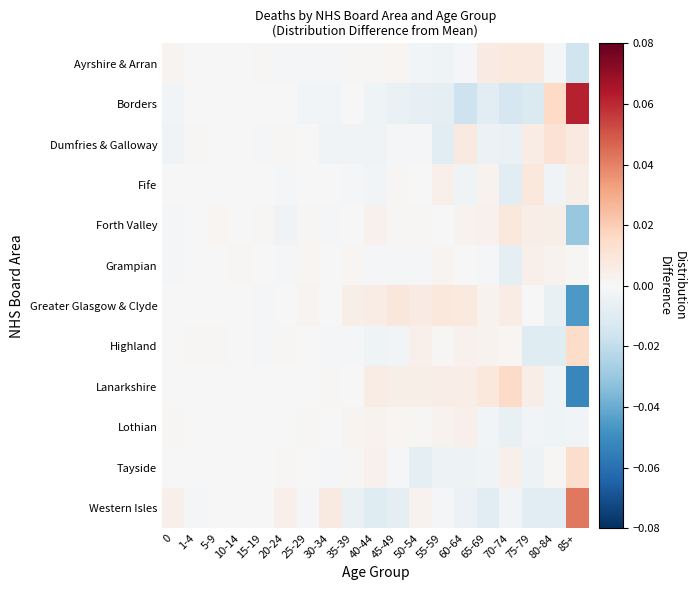

Which series changed the most between 0 and 25-29?

Western Isles